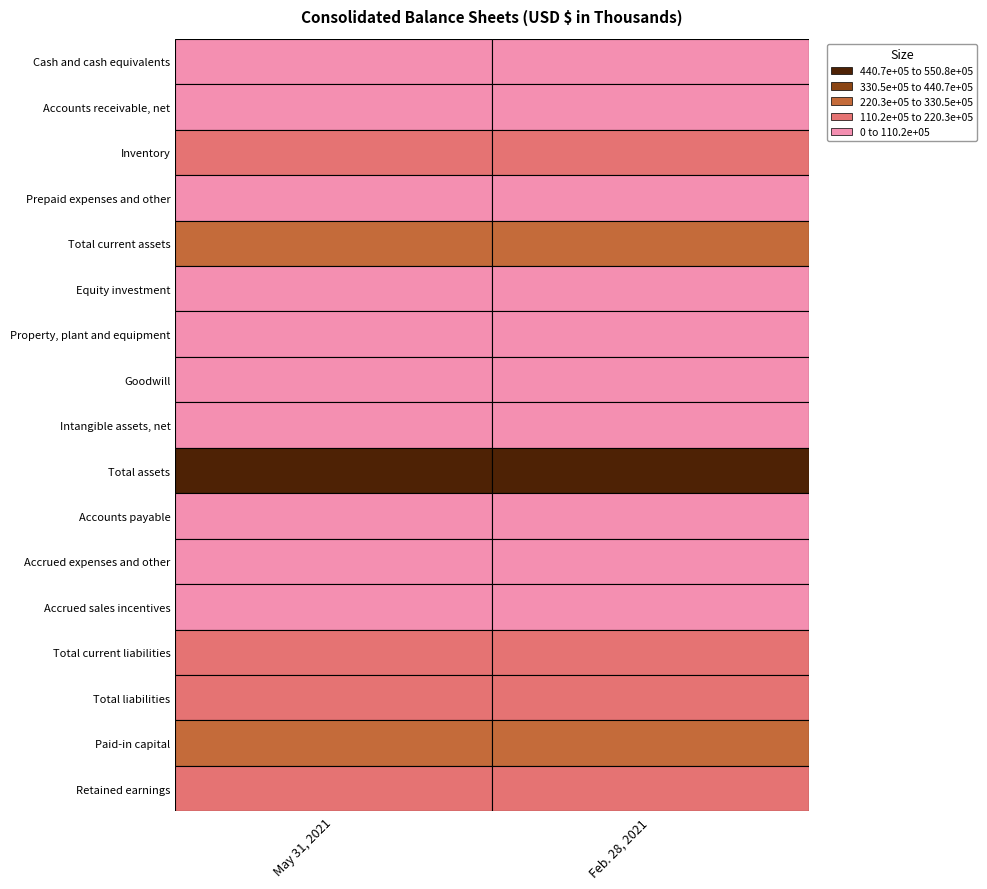

What value does the Property, plant and equipment series have at 1, to the nearest 5?

52025